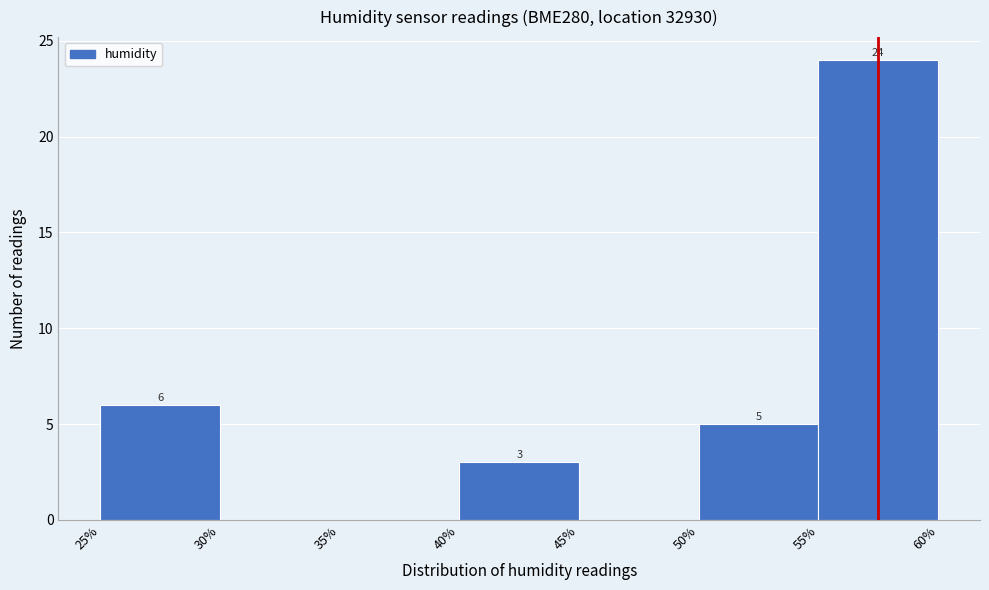

Over which range of the x-axis is the bar tallest?

55% to 60%